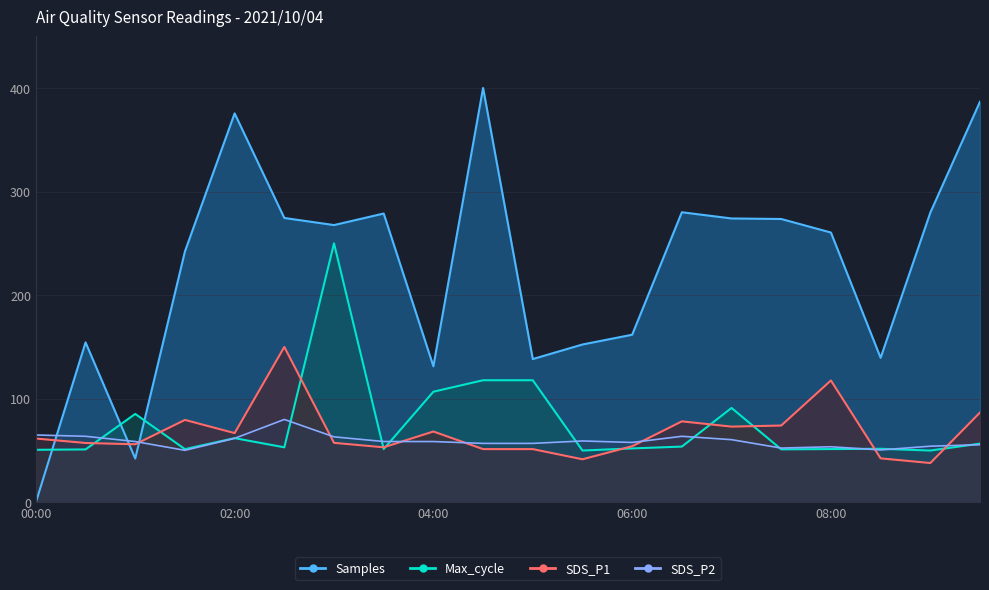

Reading left to right, extract all data points from this chart.

Samples: 00:00=0.0	00:30=154.4	01:00=42.3	01:30=242.2	02:00=375.4	02:30=274.5	03:00=267.6	03:30=278.8	04:00=131.3	04:30=400.0	05:00=138.3	05:30=152.3	06:00=161.8	06:30=280.0	07:00=274.0	07:30=273.5	08:00=260.4	08:30=139.5	09:00=279.6	09:30=386.7
SDS_P1: 00:00=61.6	00:30=57.3	01:00=56.0	01:30=79.6	02:00=66.8	02:30=150.0	03:00=57.4	03:30=53.1	04:00=68.4	04:30=51.4	05:00=51.4	05:30=41.6	06:00=54.2	06:30=78.2	07:00=73.1	07:30=74.1	08:00=117.6	08:30=42.5	09:00=37.9	09:30=86.7
SDS_P2: 00:00=65.0	00:30=63.7	01:00=58.7	01:30=50.2	02:00=61.8	02:30=80.0	03:00=63.2	03:30=58.7	04:00=58.7	04:30=56.9	05:00=56.9	05:30=59.2	06:00=57.8	06:30=63.7	07:00=60.5	07:30=52.4	08:00=53.6	08:30=50.6	09:00=54.2	09:30=55.6
Max_cycle: 00:00=50.7	00:30=51.1	01:00=85.3	01:30=51.3	02:00=62.0	02:30=53.1	03:00=250.0	03:30=51.4	04:00=106.8	04:30=117.8	05:00=117.8	05:30=50.0	06:00=52.0	06:30=53.8	07:00=91.1	07:30=51.2	08:00=51.4	08:30=51.7	09:00=50.0	09:30=56.6